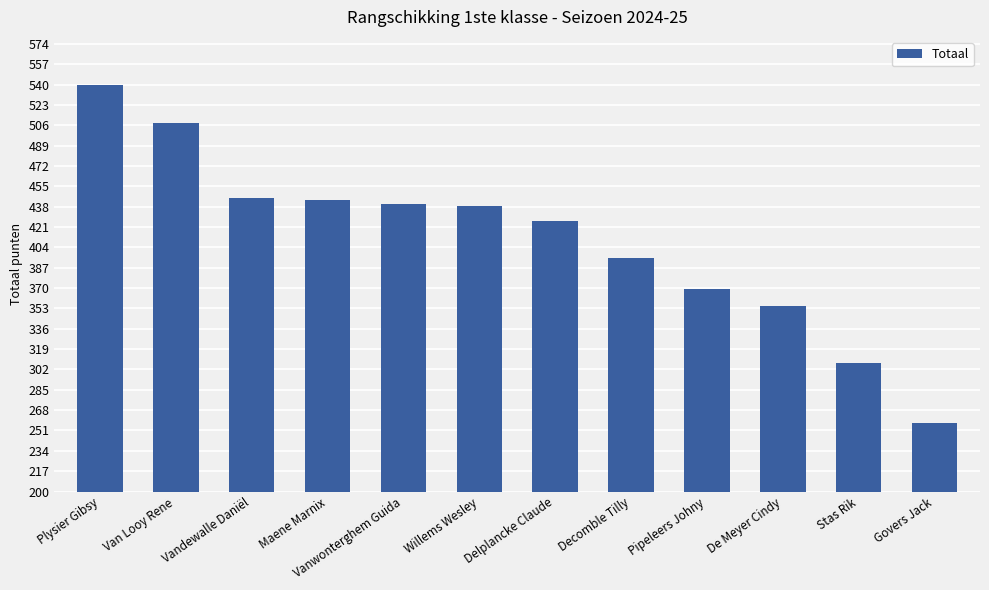

Between Van Looy Rene and Stas Rik, which is larger?

Van Looy Rene